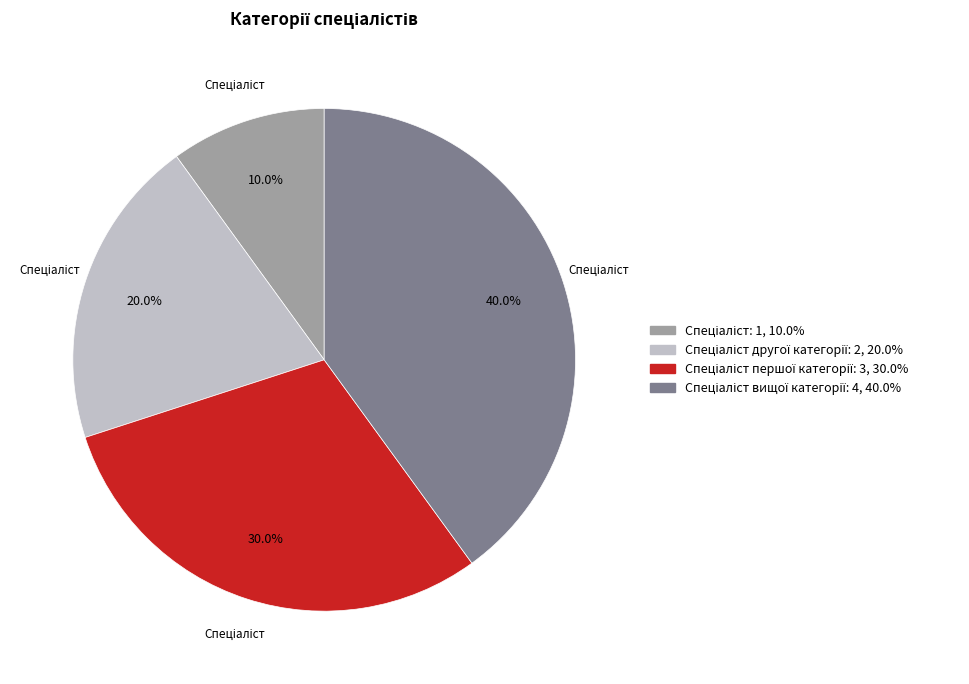

Is there any slice that represents more than half of the pie?

No